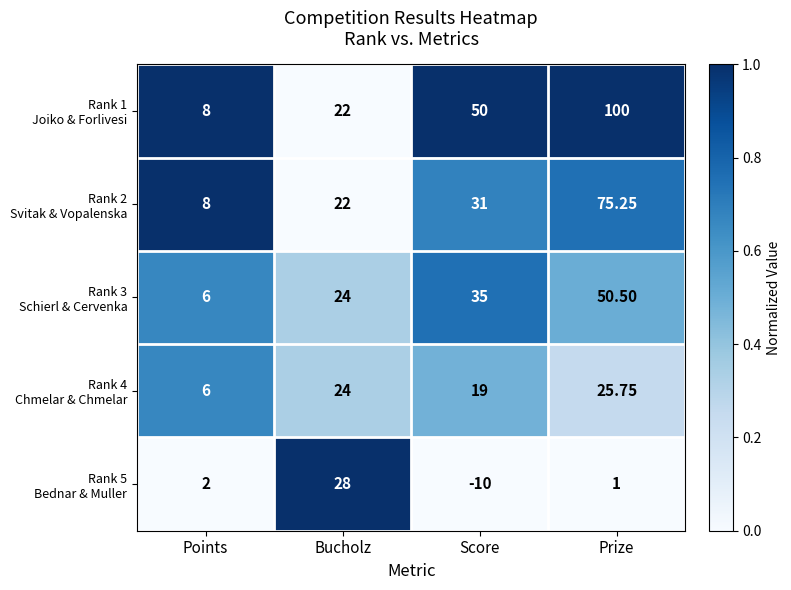

How many series are shown in this chart?

5